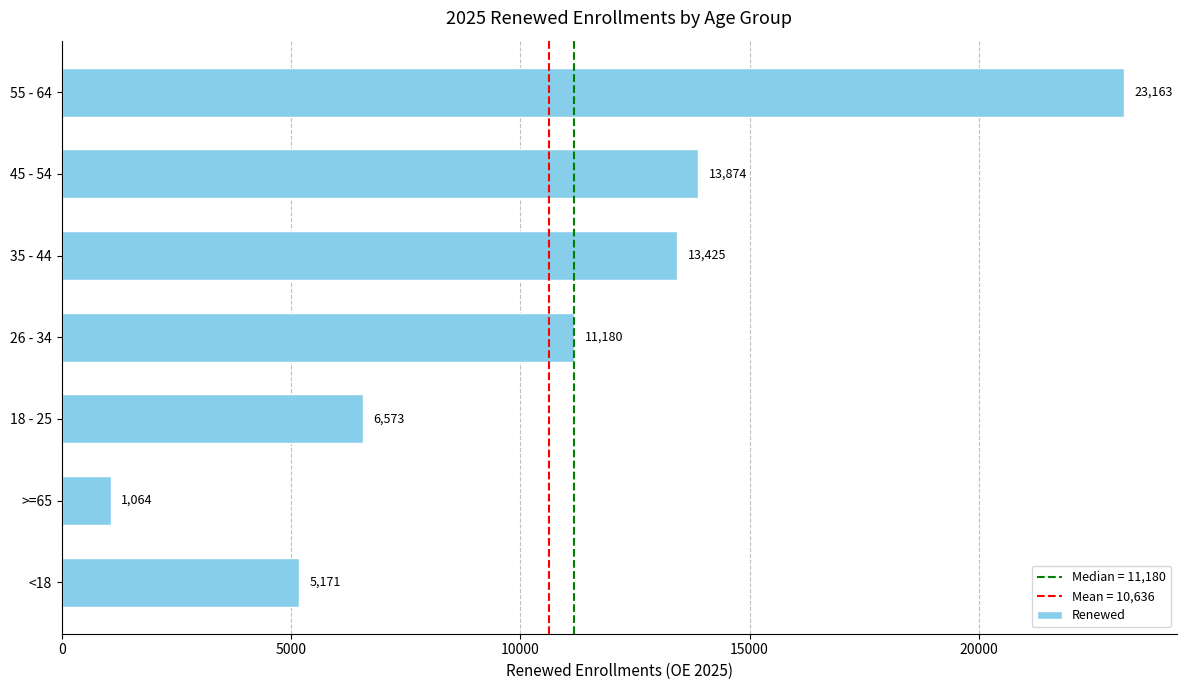

How many data points are less than 11180?

3